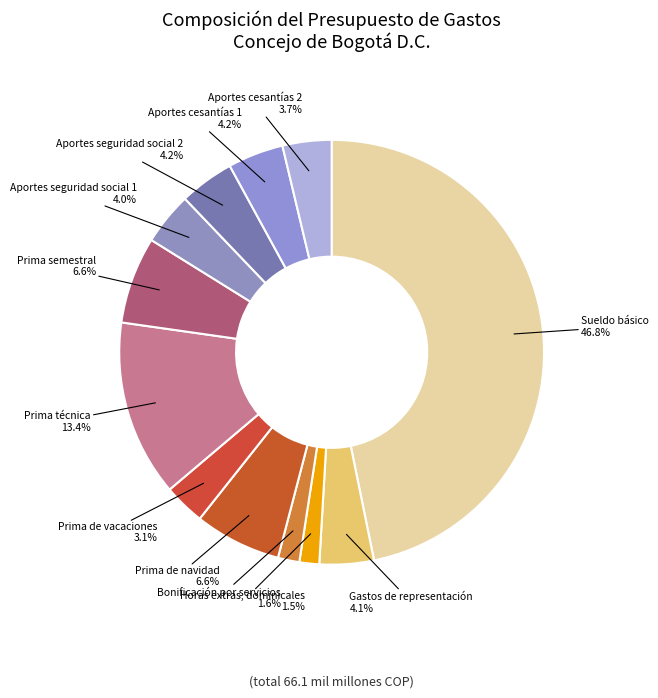

How many segments does this pie chart have?

12